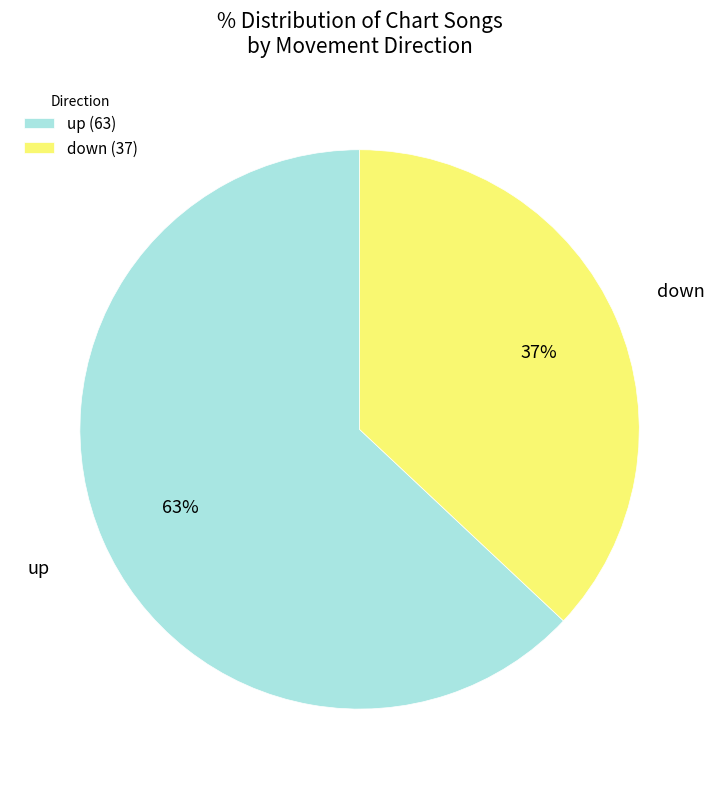

Does down represent more than half of the total?

No